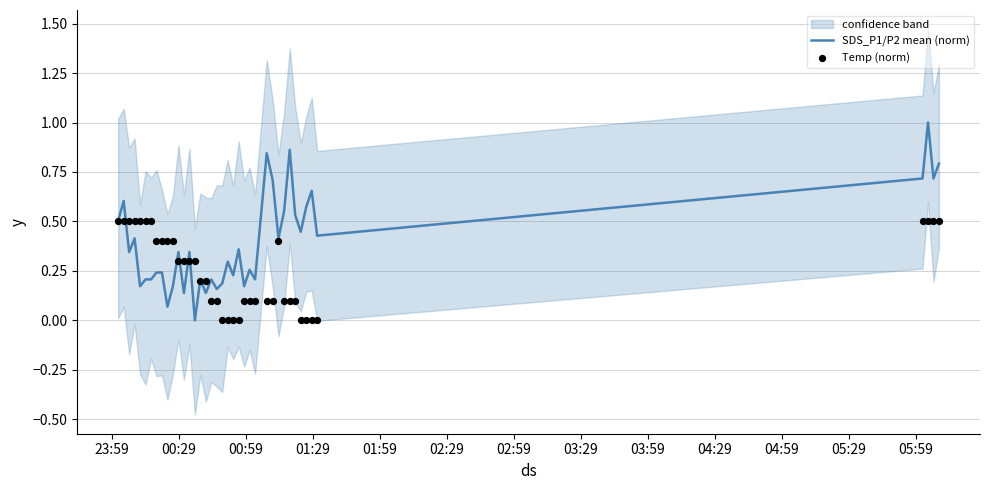

What is the total value across all series at 23:59?

1.0